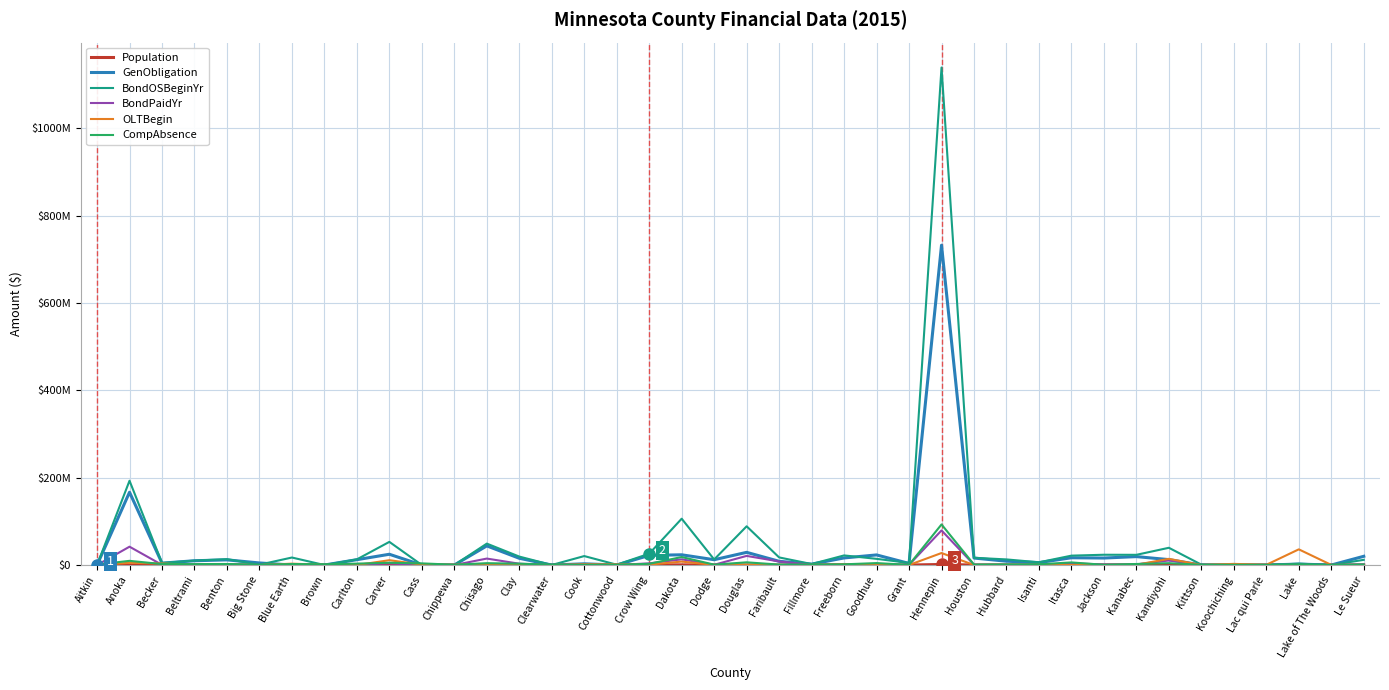

What is the label of the 21st point from the left?

Douglas